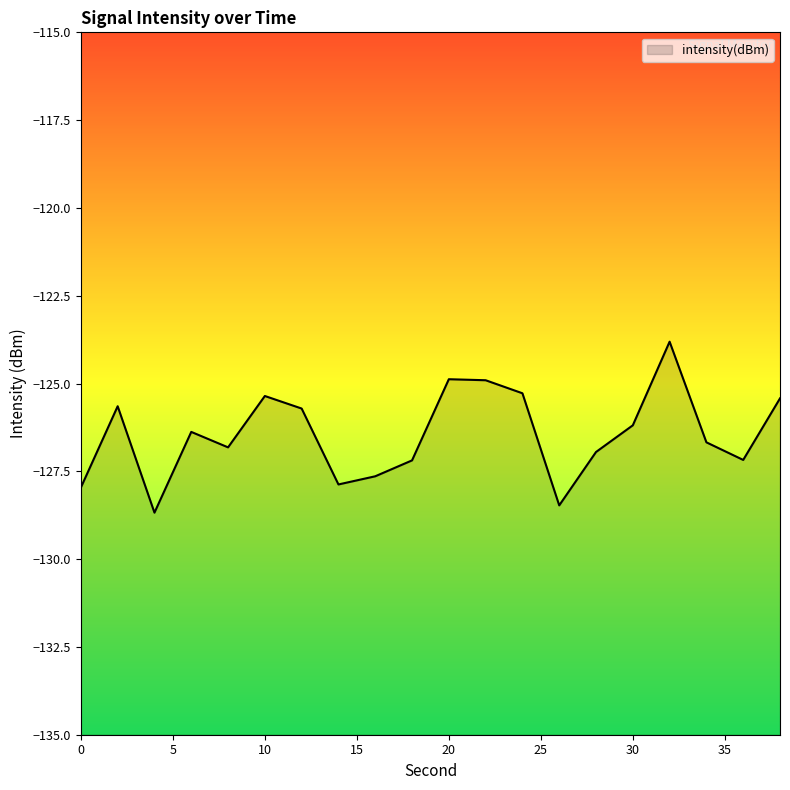

True or false: there are more than 1 points higher than both neighbors.

True